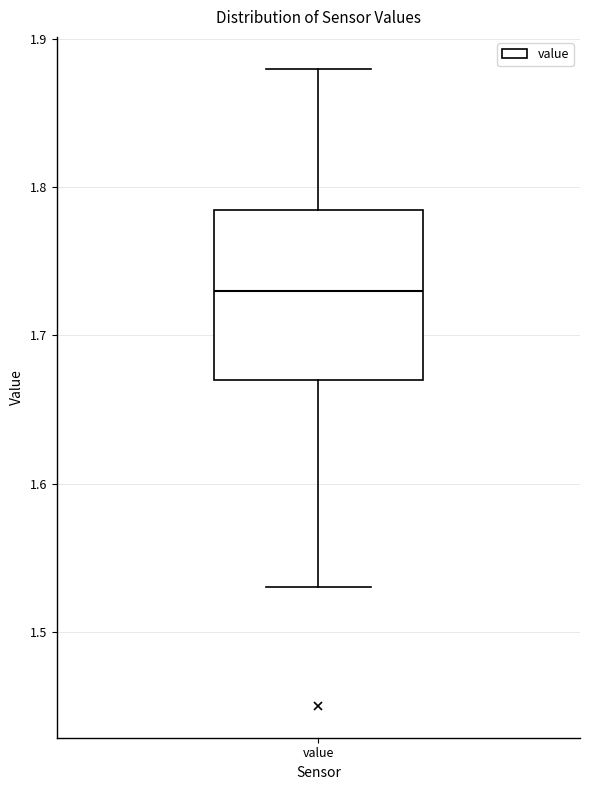

Transcribe this box plot: give where the median line is, the range the box spans, and where the two whiskers end, as read against the y-axis. The values are not printed on the chart, so give them approximately, as read against the axis.

median 1.73, box 1.67 to 1.79, whiskers 1.53 to 1.88